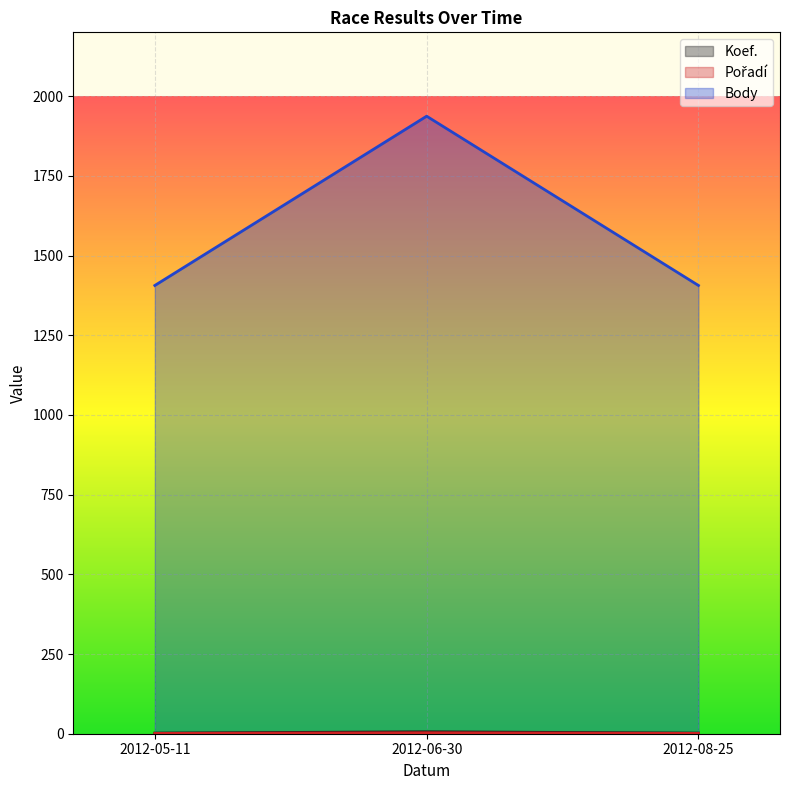

Rank the series by their maximum value, from lowest to highest.

Pořadí, Koef., Body